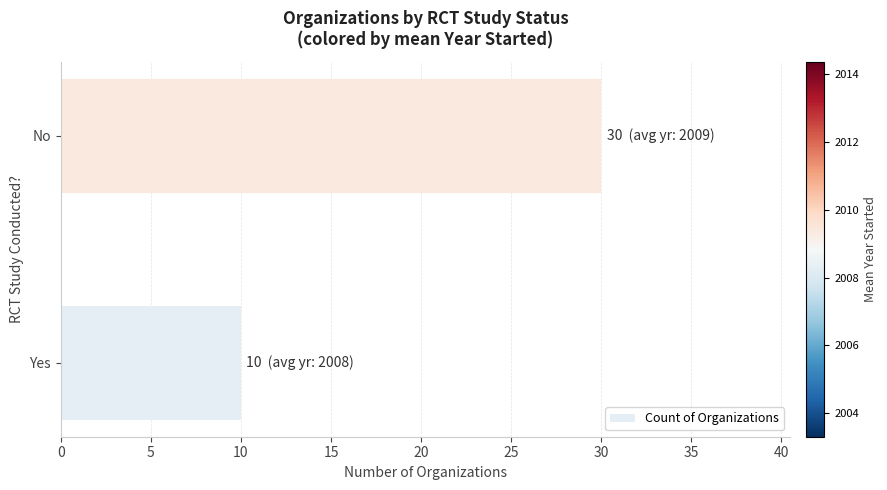

The value at Yes is 10. True or false?

True